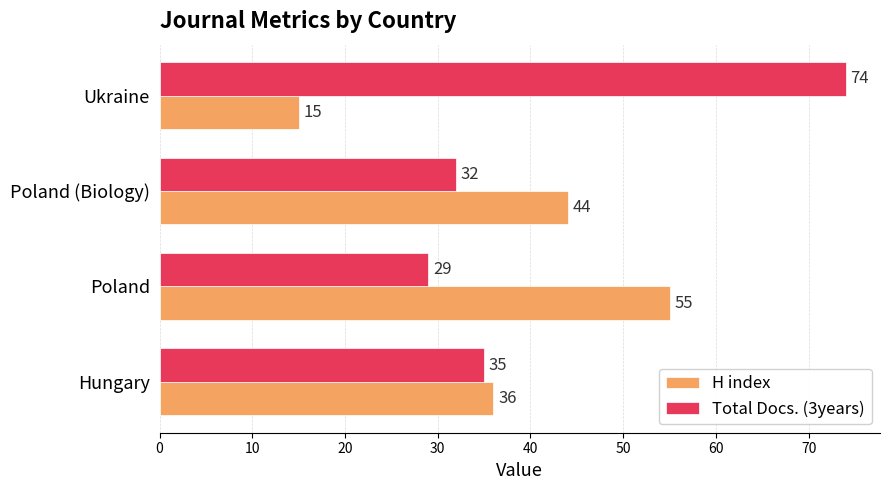

What is the difference between the second highest and second lowest values in the Total Docs. (3years) series?

3